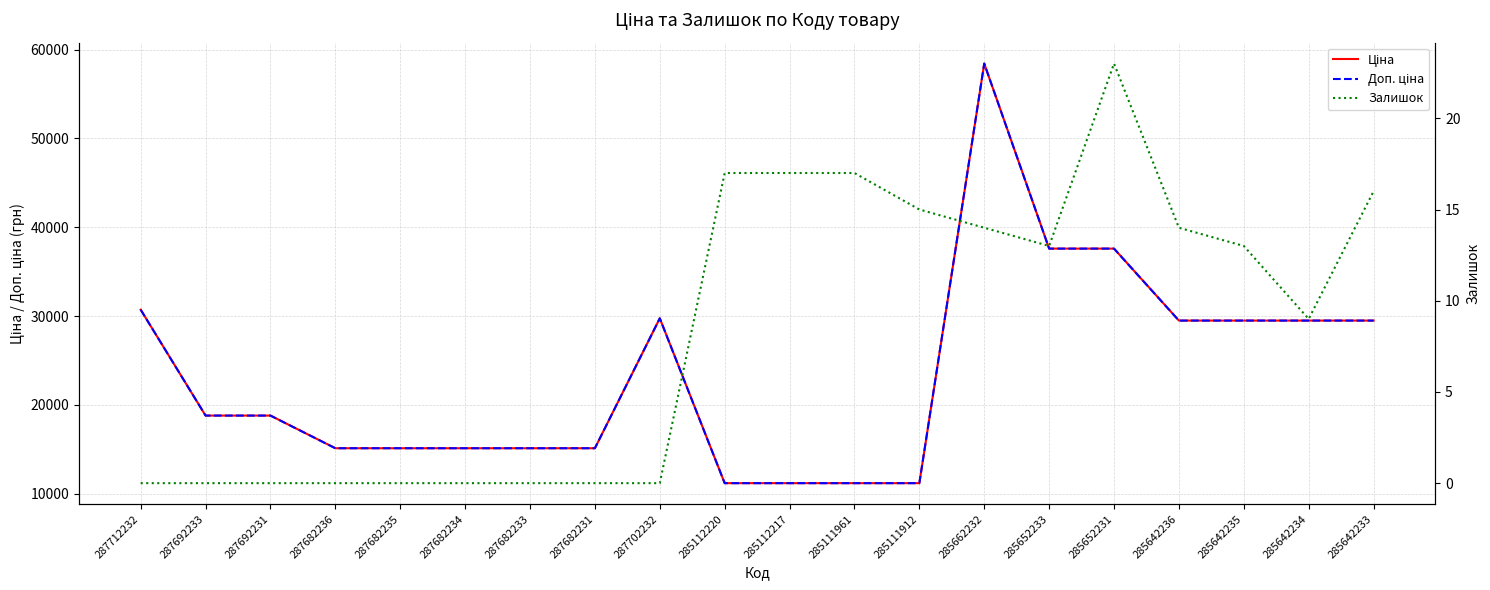

At which category does Залишок reach its first local peak?

285652231